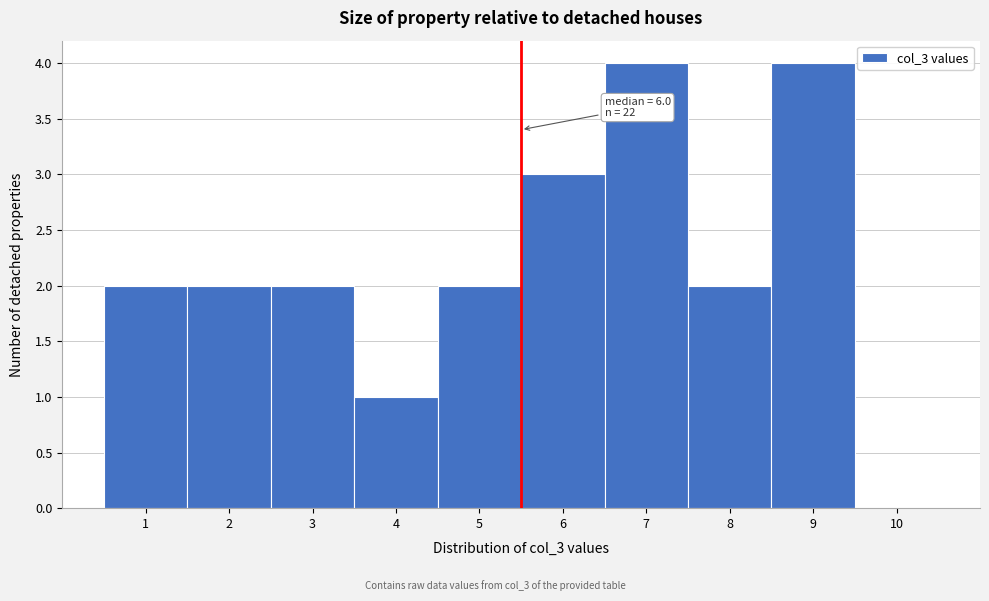

Reading left to right, what are all the values shown in this chart?

1=2	2=2	3=2	4=1	5=2	6=3	7=4	8=2	9=4	10=0